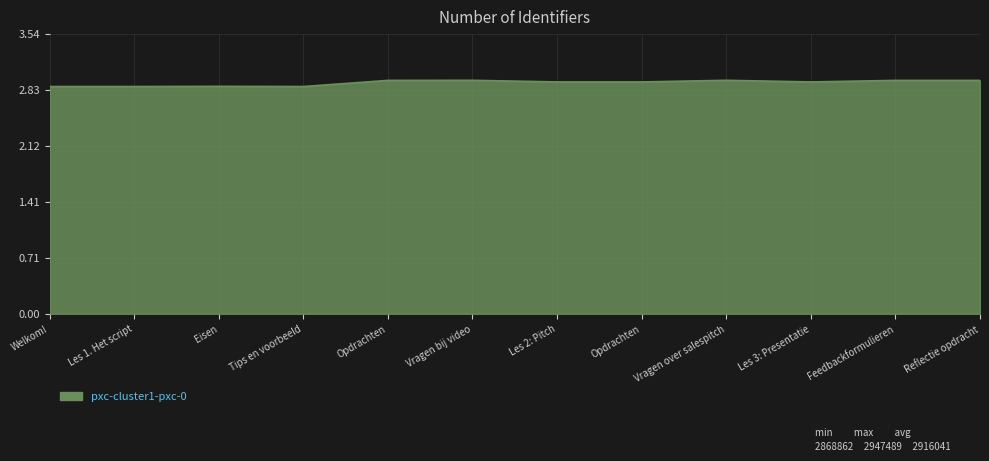

Count the number of categories in the chart.

12